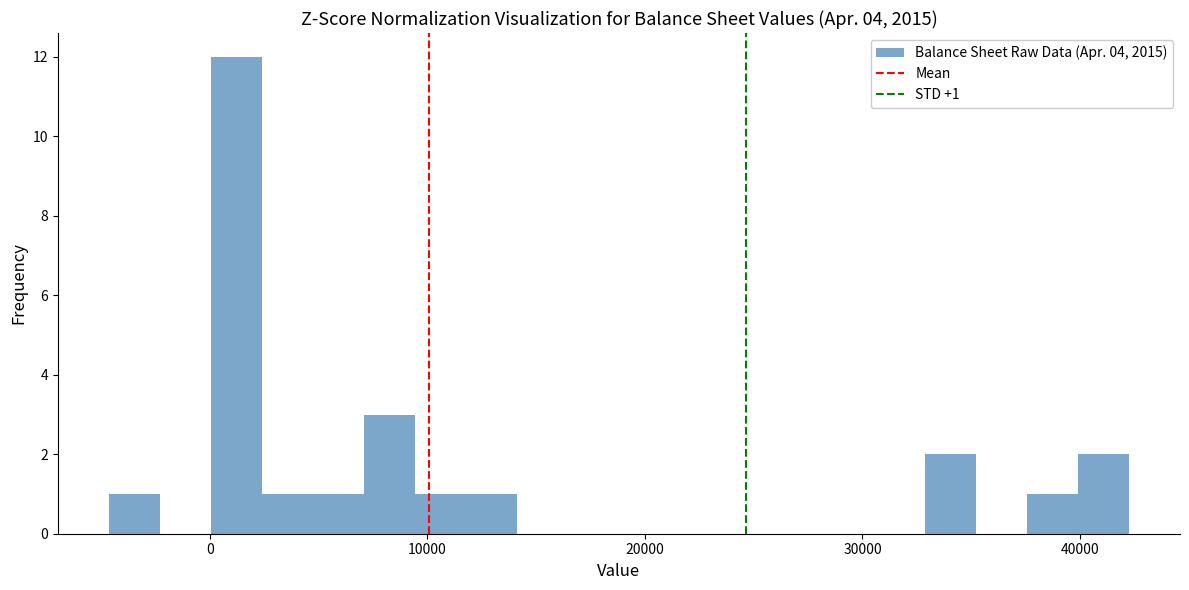

Around what value on the x-axis is the tallest bar? Give the approximate position of its centre, as read against the axis.

1000